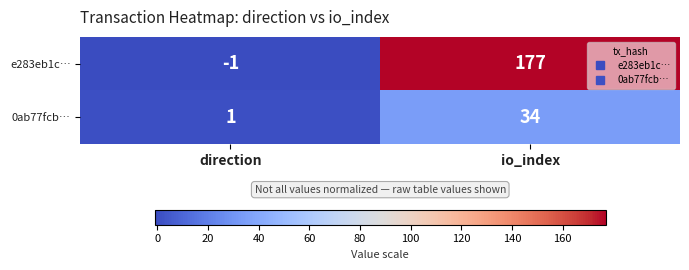

What is the difference between the maximum and minimum values in the 0ab77fcb… series?

33